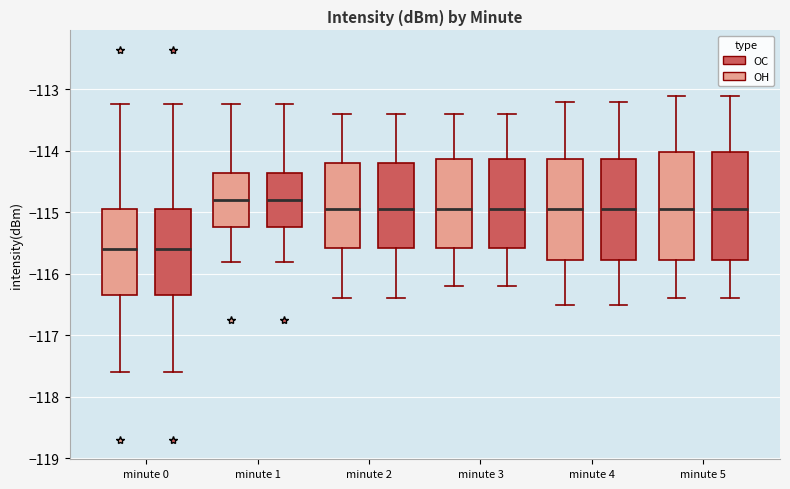

Reading left to right, transcribe this box plot: for each box, give where its median line is, the range the box spans, and where its two whiskers end, as read against the y-axis. The values are not printed on the chart, so give them approximately, as read against the axis.

minute 0 (OH): median -115.6, box -116.3 to -115.0, whiskers -117.6 to -113.2
minute 0 (OC): median -115.6, box -116.3 to -115.0, whiskers -117.6 to -113.2
minute 1 (OH): median -114.8, box -115.2 to -114.4, whiskers -115.8 to -113.2
minute 1 (OC): median -114.8, box -115.2 to -114.4, whiskers -115.8 to -113.2
minute 2 (OH): median -114.9, box -115.6 to -114.2, whiskers -116.4 to -113.4
minute 2 (OC): median -114.9, box -115.6 to -114.2, whiskers -116.4 to -113.4
minute 3 (OH): median -114.9, box -115.6 to -114.1, whiskers -116.2 to -113.4
minute 3 (OC): median -114.9, box -115.6 to -114.1, whiskers -116.2 to -113.4
minute 4 (OH): median -114.9, box -115.8 to -114.1, whiskers -116.5 to -113.2
minute 4 (OC): median -114.9, box -115.8 to -114.1, whiskers -116.5 to -113.2
minute 5 (OH): median -114.9, box -115.8 to -114.0, whiskers -116.4 to -113.1
minute 5 (OC): median -114.9, box -115.8 to -114.0, whiskers -116.4 to -113.1